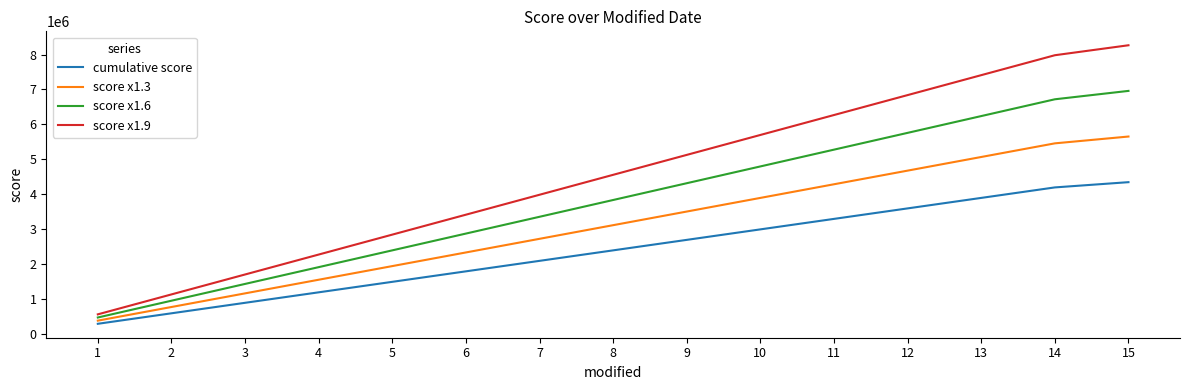

Reading left to right, what are all the values shown in this chart?

cumulative score: 300000	600000	900000	1200000	1500000	1800000	2100000	2400000	2700000	3000000	3300000	3600000	3900000	4200000	4350000
score x1.3: 390000	780000	1170000	1560000	1950000	2340000	2730000	3120000	3510000	3900000	4290000	4680000	5070000	5460000	5655000
score x1.6: 480000	960000	1440000	1920000	2400000	2880000	3360000	3840000	4320000	4800000	5280000	5760000	6240000	6720000	6960000
score x1.9: 570000	1140000	1710000	2280000	2850000	3420000	3990000	4560000	5130000	5700000	6270000	6840000	7410000	7980000	8265000